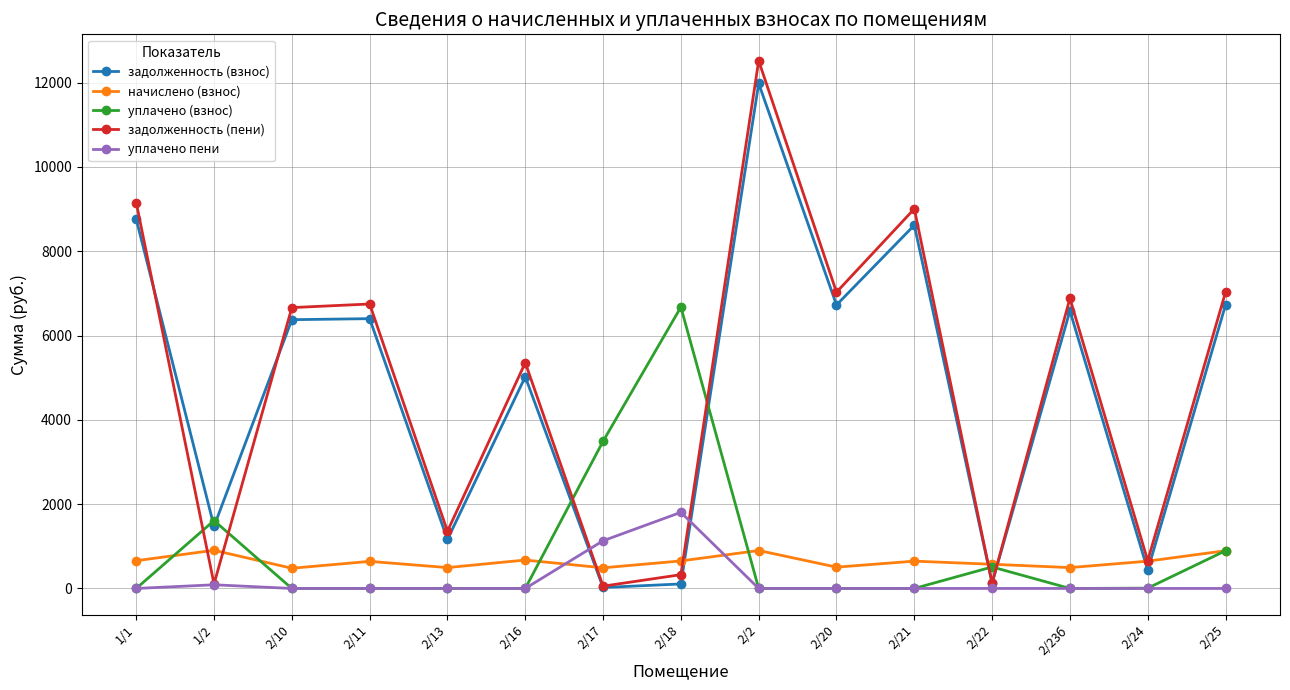

Where do уплачено (взнос) and задолженность (взнос) first cross each other?

1/1 and 1/2